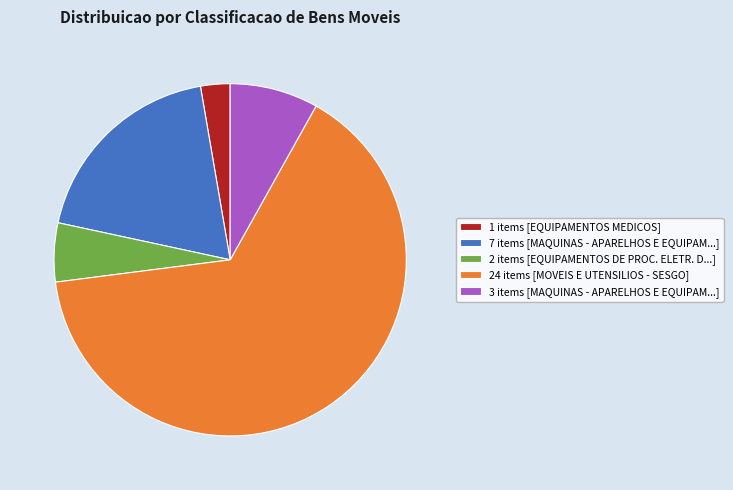

Is 24 items [MOVEIS E UTENSILIOS - SESGO] the majority of the pie?

Yes